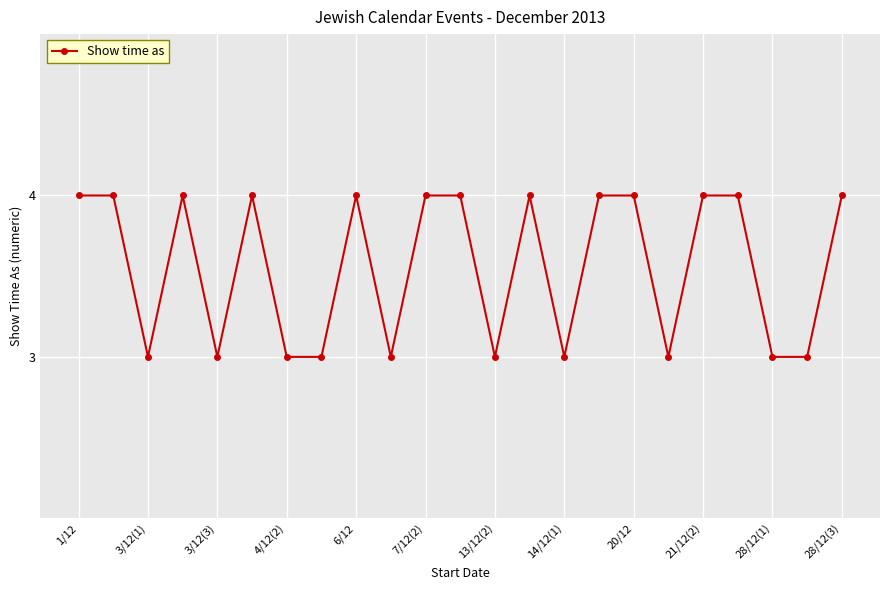

True or false: there are more than 0 points higher than both neighbors.

True